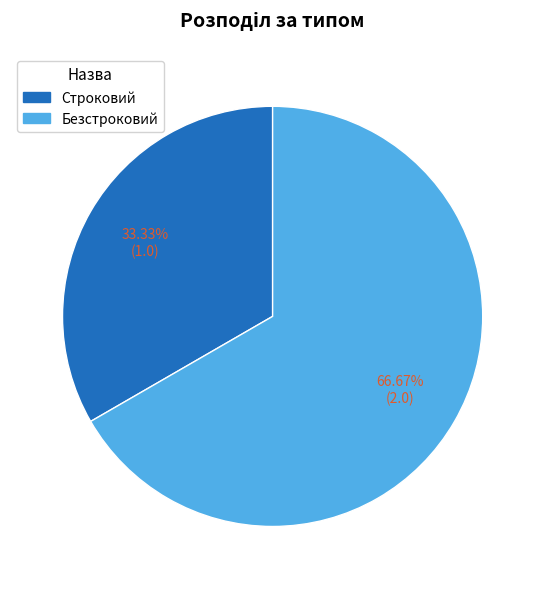

Rank the categories by value from lowest to highest.

Строковий, Безстроковий